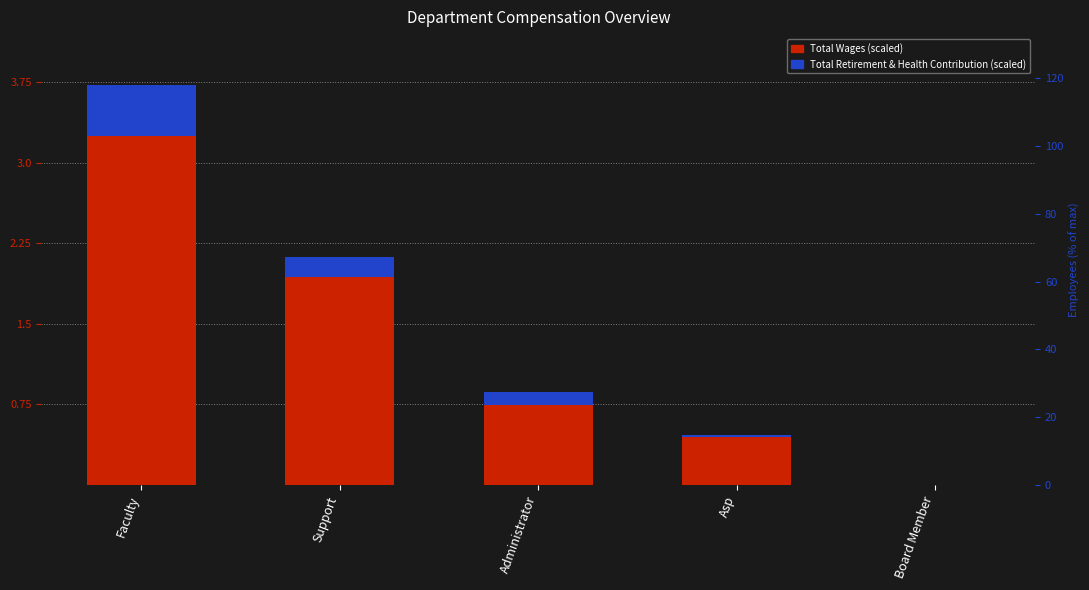

What is the label of the 5th bar from the right?

Faculty